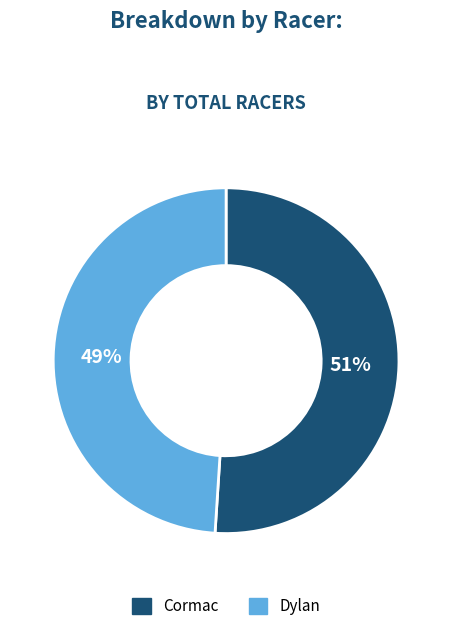

To the nearest percent, what is the difference between the Dylan and Cormac slice percentages?

2%